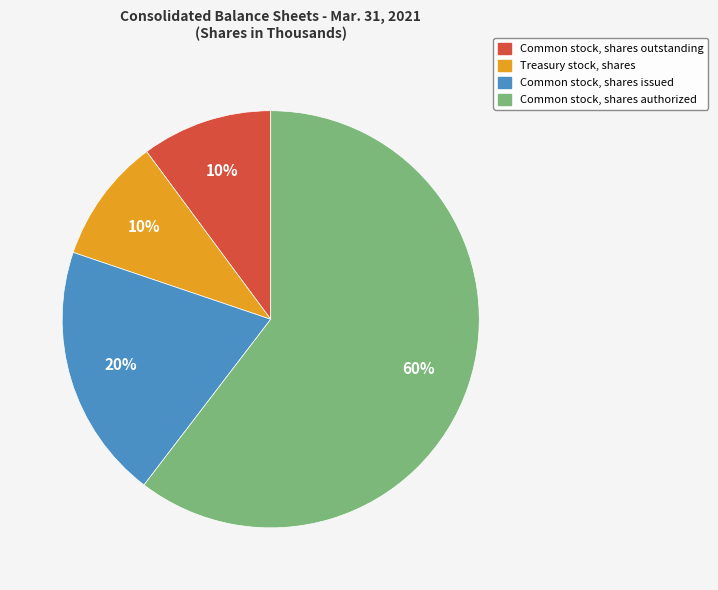

Is there a majority slice in this chart?

Yes